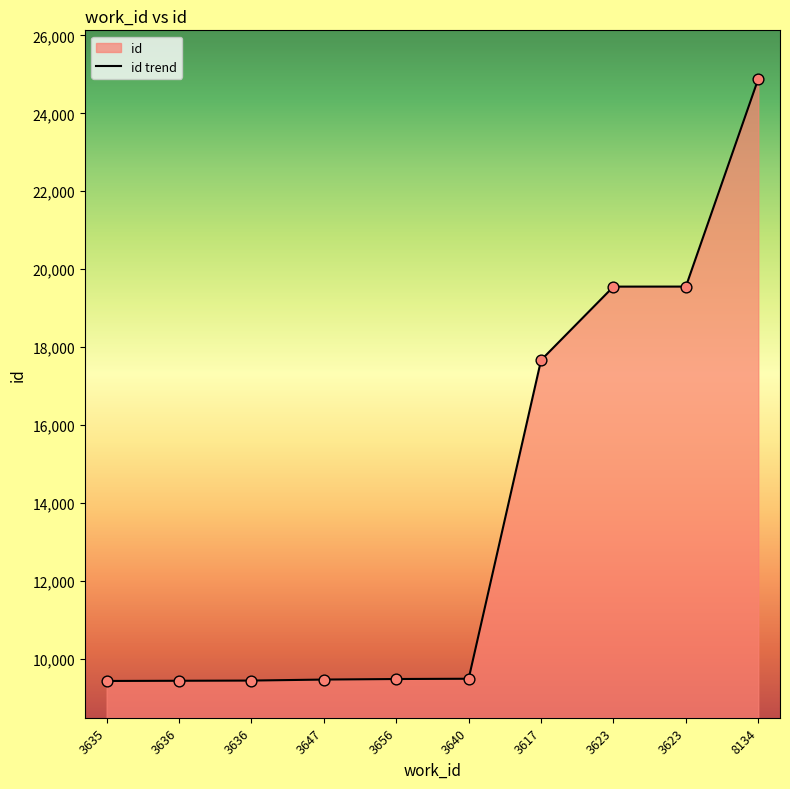

Which has a higher value, 3617 or 3656?

3617